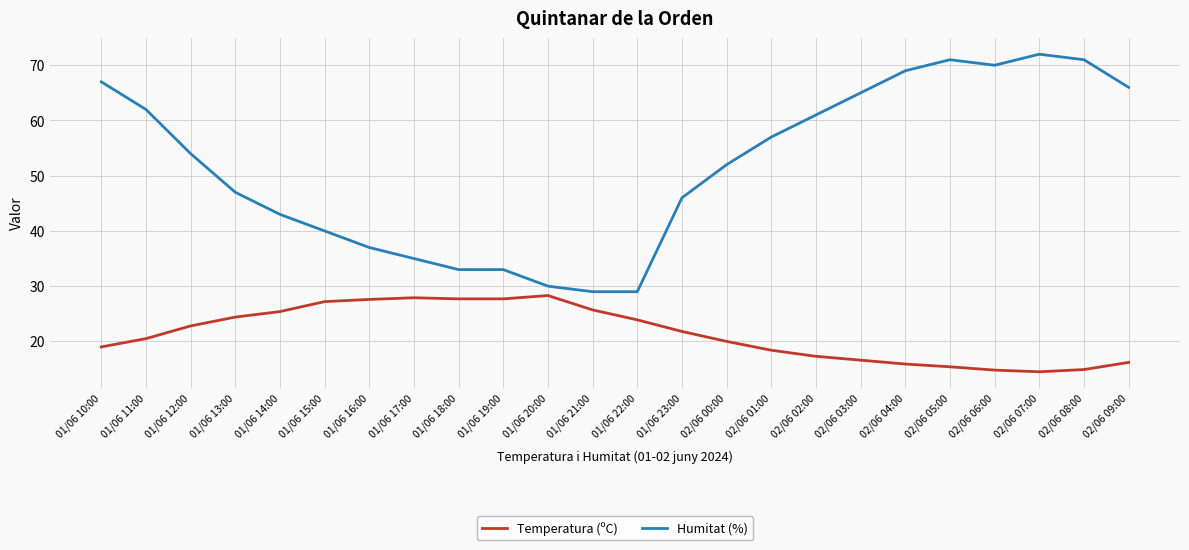

True or false: Temperatura (ºC) and Humitat (%) cross at least once.

False